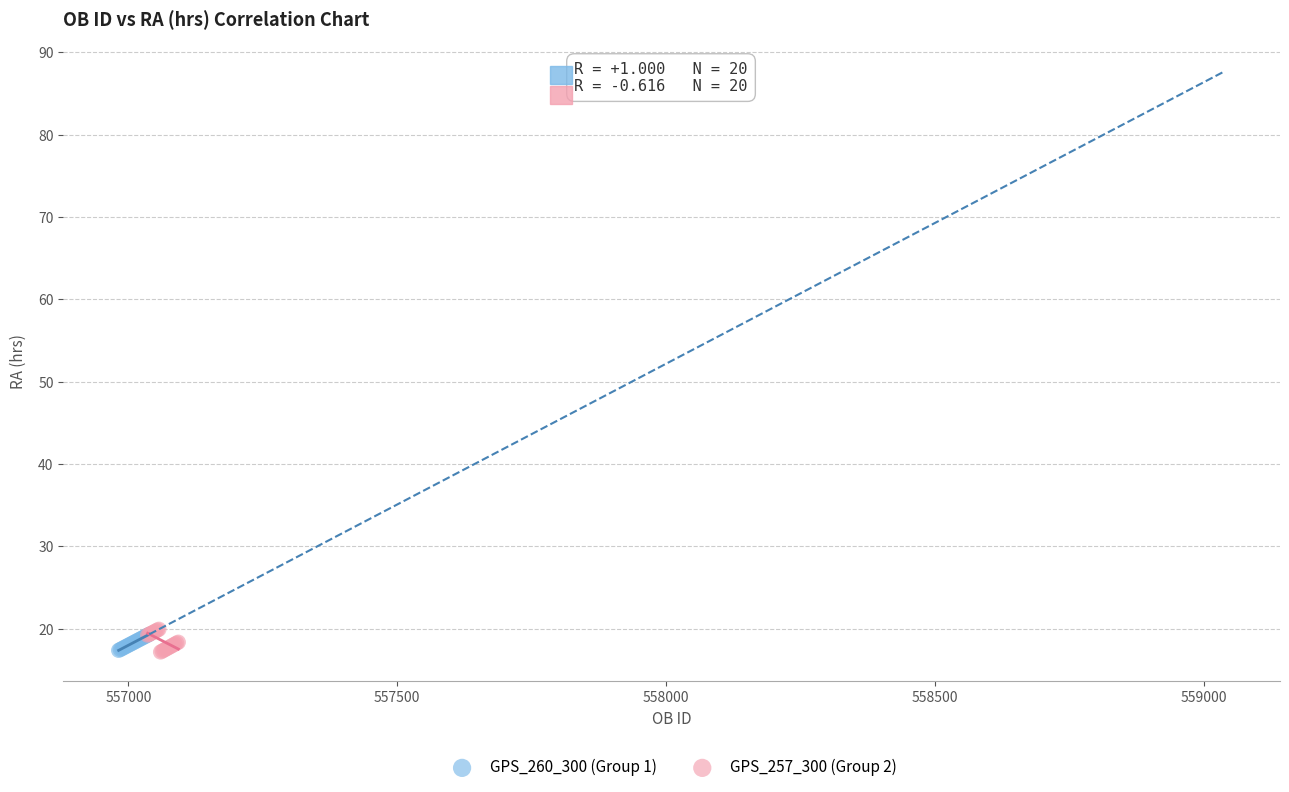

Which series has the largest Y range (max minus min)?

GPS_257_300 (Group 2)